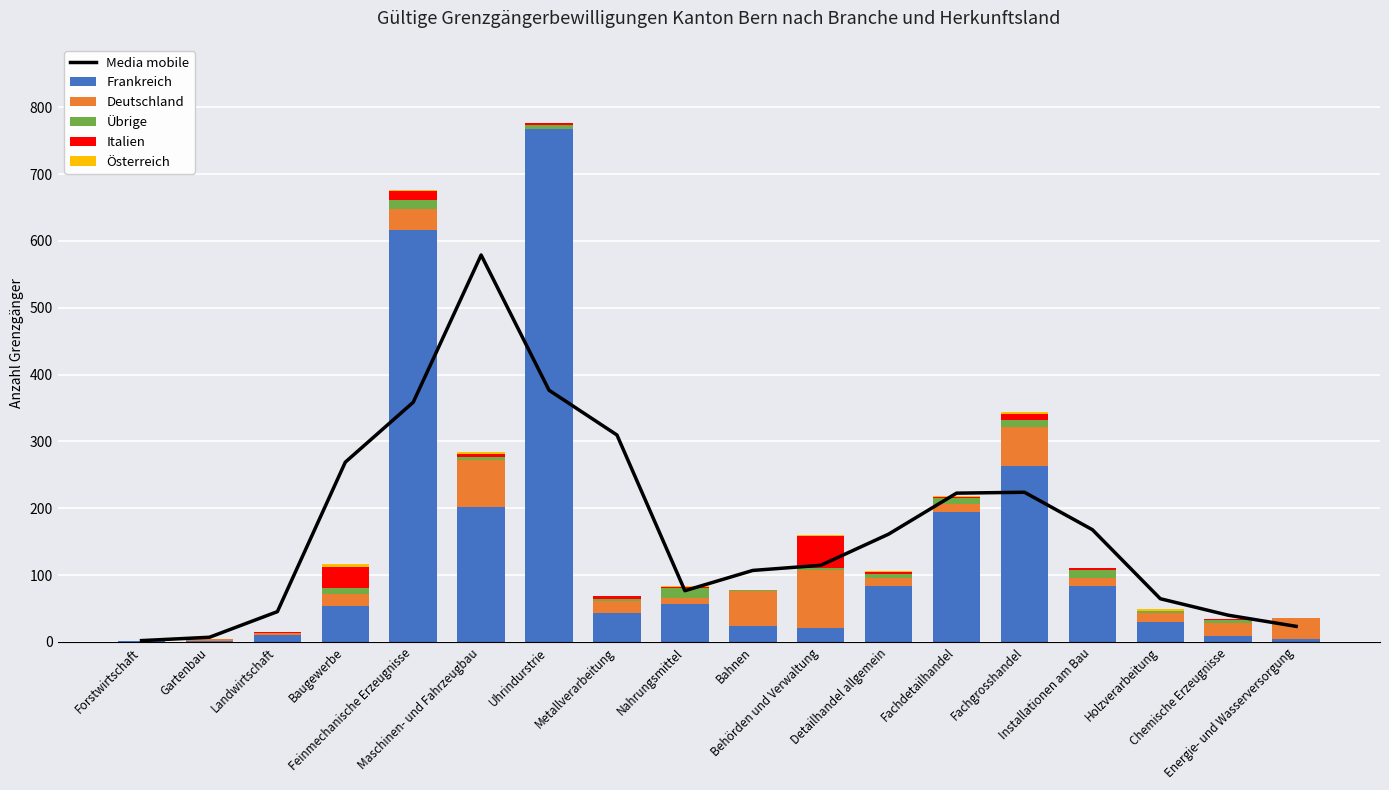

What is the label of the 2nd bar from the right?

Chemische Erzeugnisse